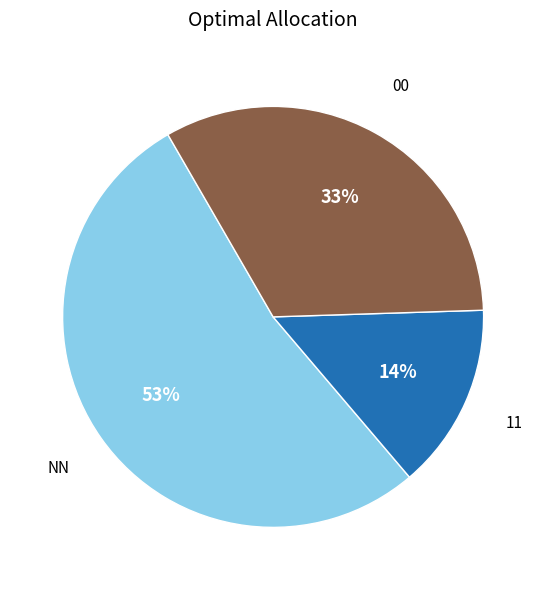

To the nearest percent, what is the average slice percentage?

33%